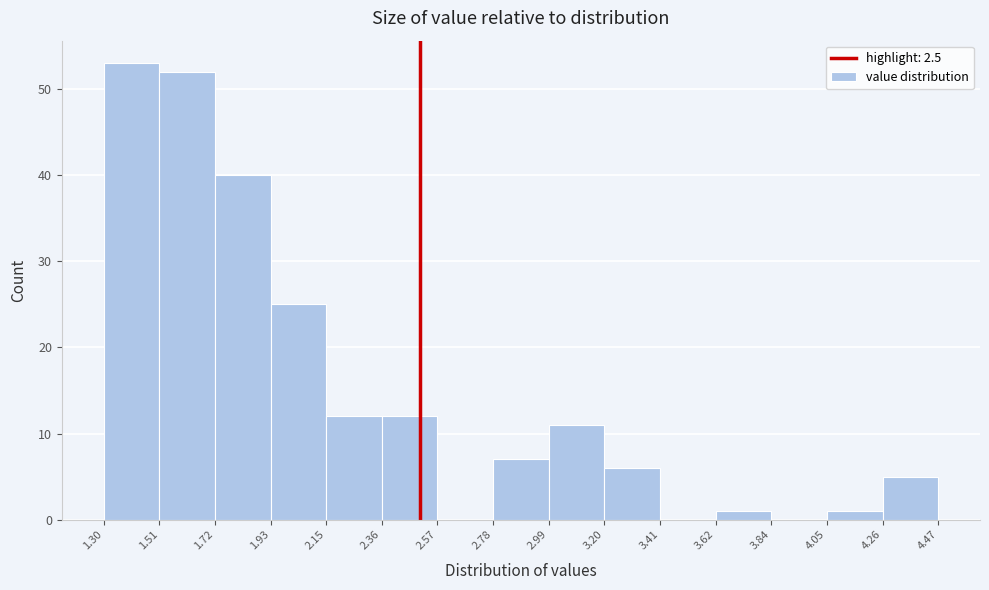

What is the height of the bar covering 2.15 to 2.36 on the x-axis? The values are not printed on the chart, so give them approximately, as read against the axis.

12